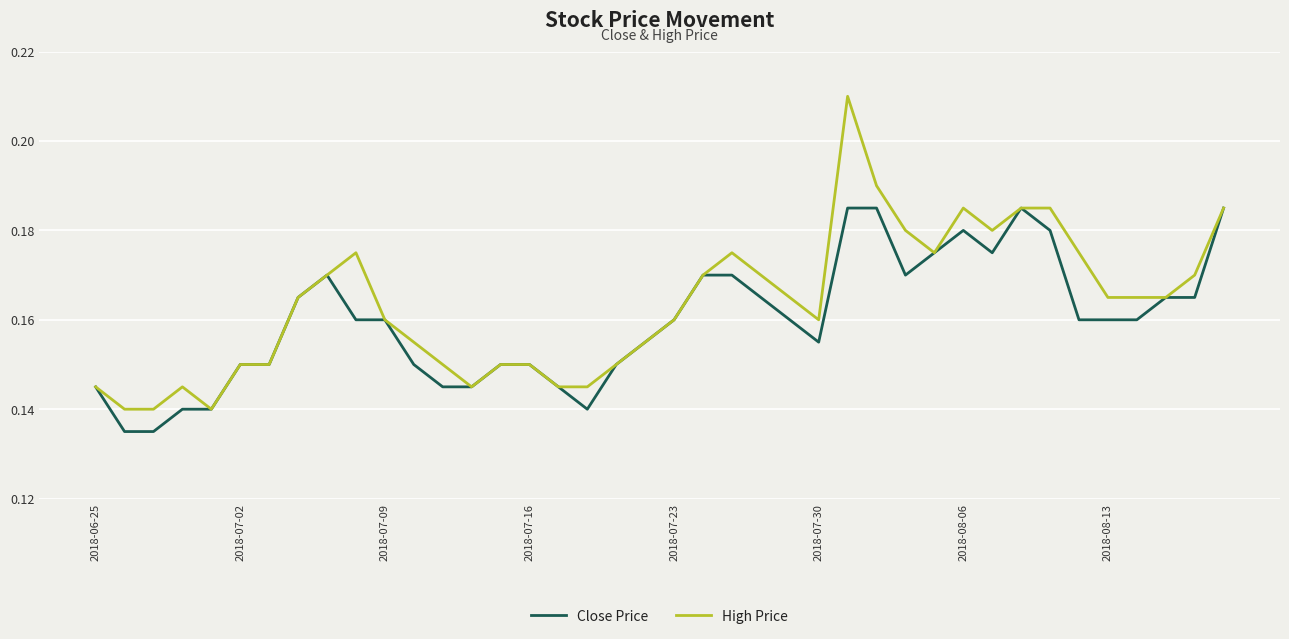

Rank the series by their average value, from lowest to highest.

Close Price, High Price